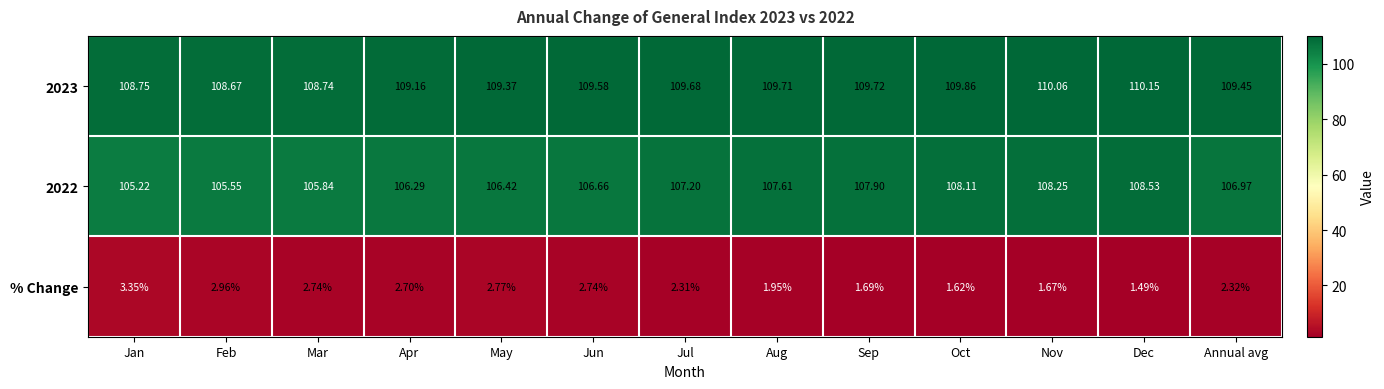

At which label is 2023 closest to 109?

Apr